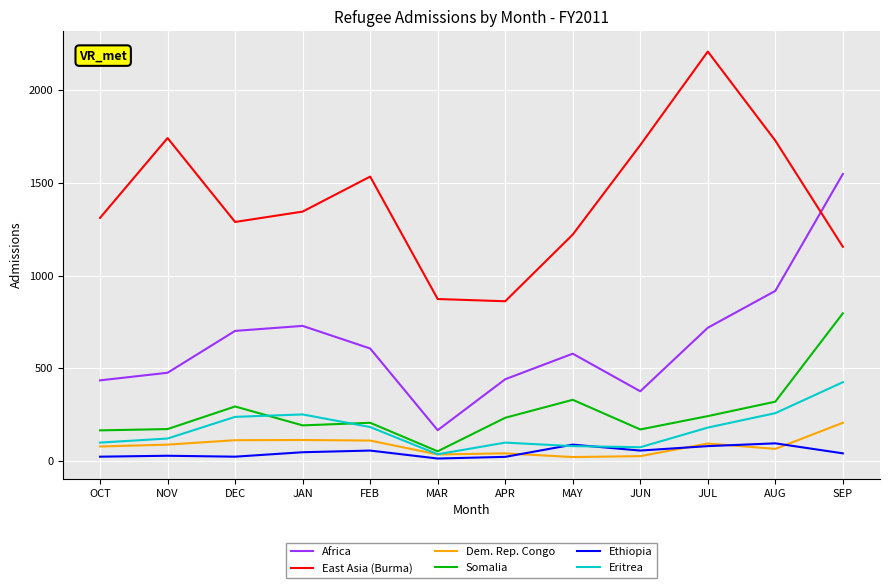

The Africa series shows 118 at NOV. True or false?

False